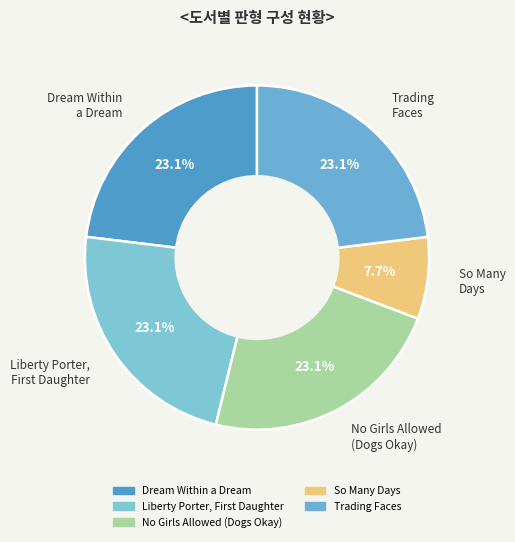

The Dream Within a Dream slice represents 33% of the pie. True or false?

False